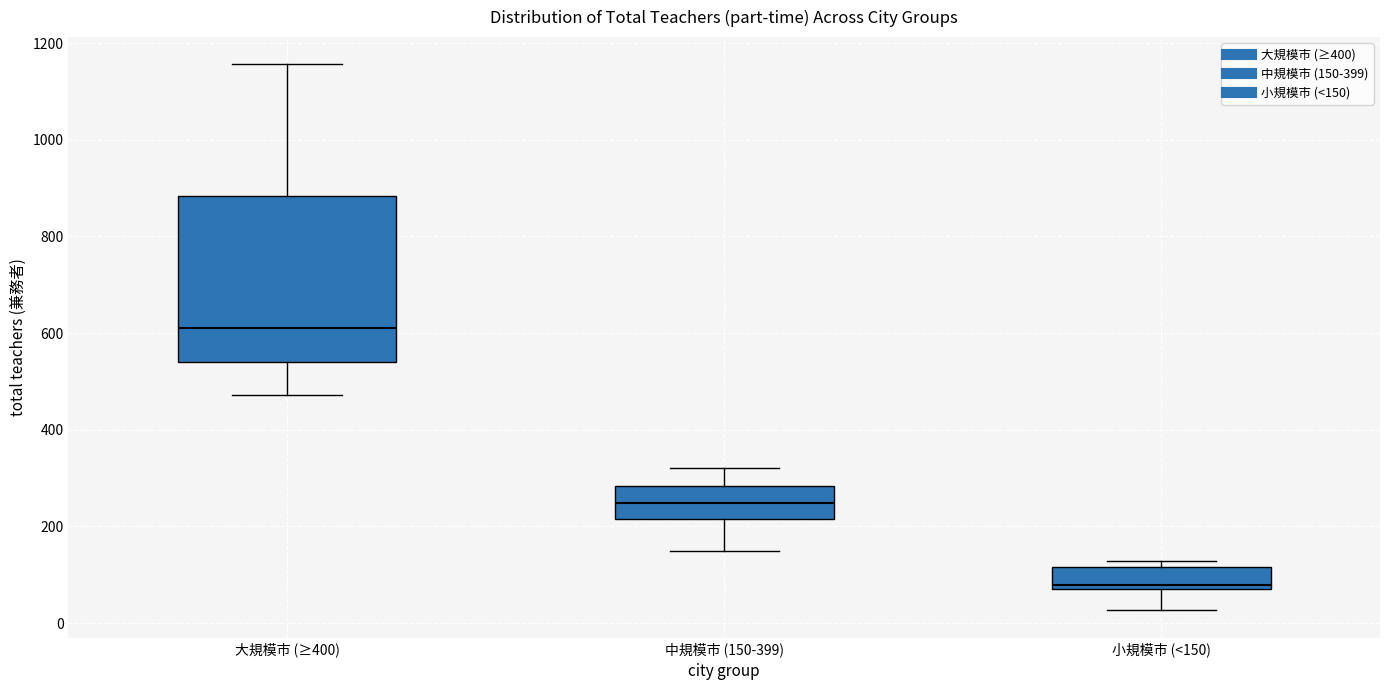

Reading left to right, transcribe this box plot: for each box, give where its median line is, the range the box spans, and where its two whiskers end, as read against the y-axis. The values are not printed on the chart, so give them approximately, as read against the axis.

大規模市 (≥400): median 620, box 540 to 880, whiskers 480 to 1160
中規模市 (150-399): median 240, box 220 to 280, whiskers 160 to 320
小規模市 (<150): median 80 (just above the box's lower edge), box 80 to 120, whiskers 20 to 120 (just above the box's upper edge)